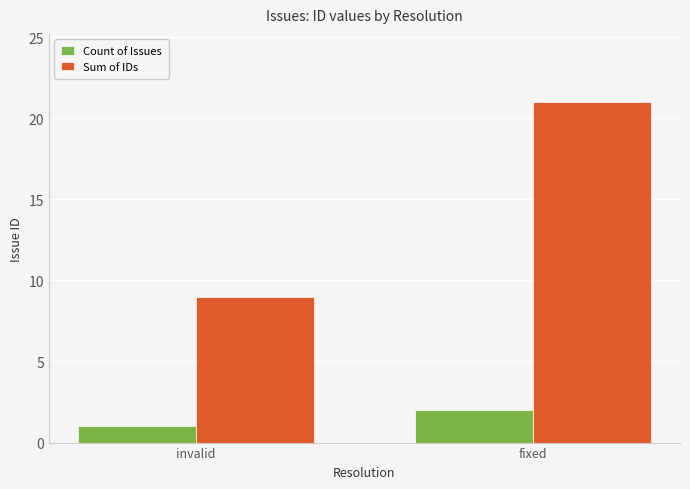

List the series in order of their peak value, lowest first.

Count of Issues, Sum of IDs